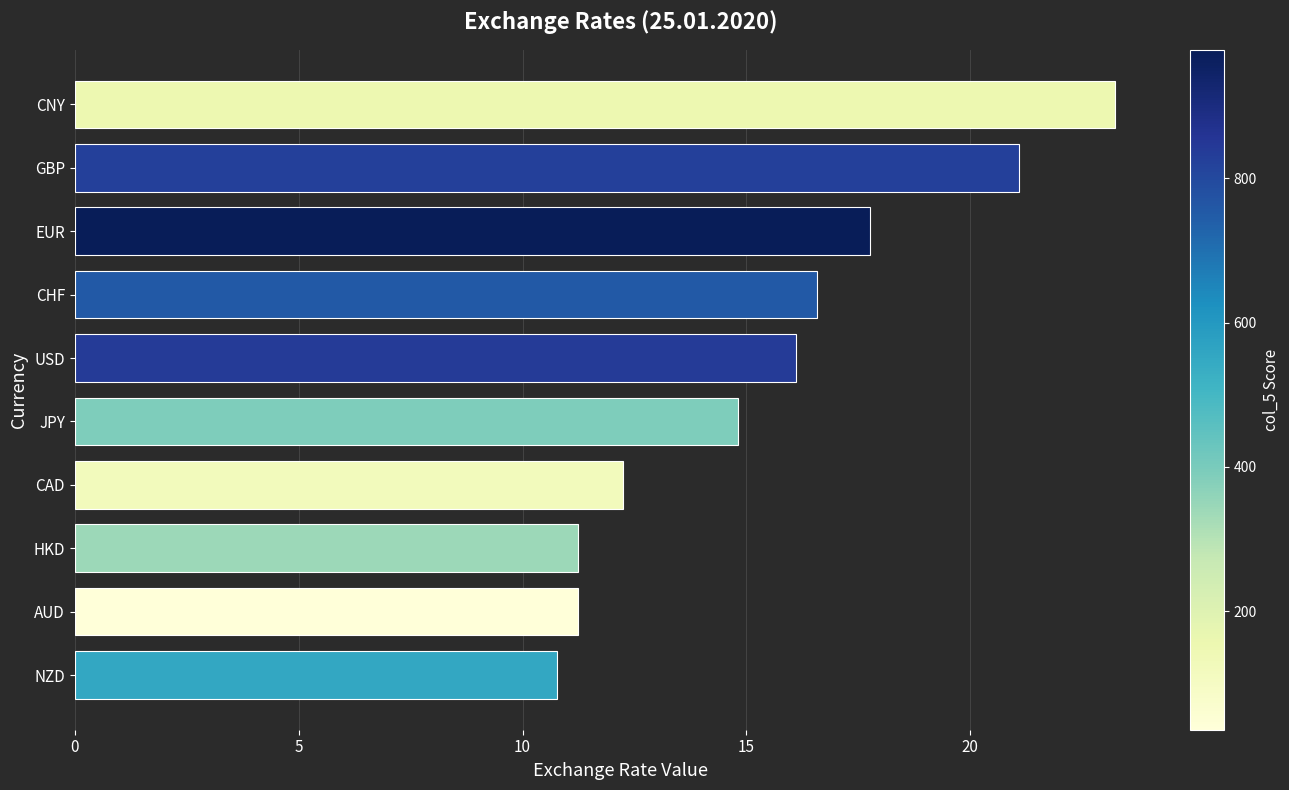

Reading bottom to top, list all the values displayed in this chart.

NZD=10.8	AUD=11.2	HKD=11.2	CAD=12.3	JPY=14.8	USD=16.1	CHF=16.6	EUR=17.8	GBP=21.1	CNY=23.2